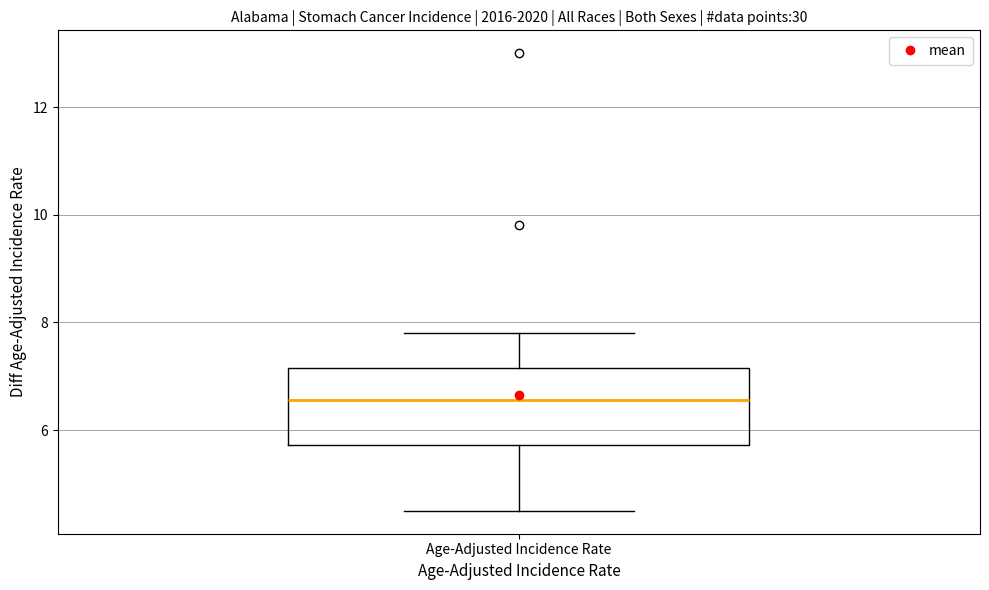

Read this box plot against the y-axis: the position of the median line, the range covered by the box, and the ends of both whiskers. The values are not printed on the chart, so give them approximately, as read against the axis.

median 6.6, box 5.8 to 7.2, whiskers 4.6 to 7.8